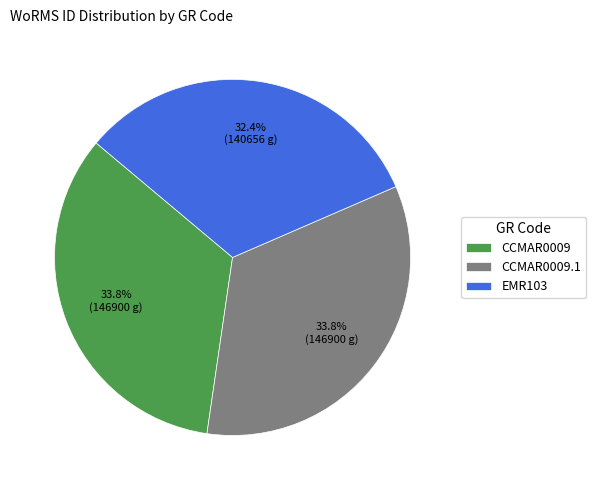

Combined, what portion of the pie is CCMAR0009.1 and EMR103?

66.2%